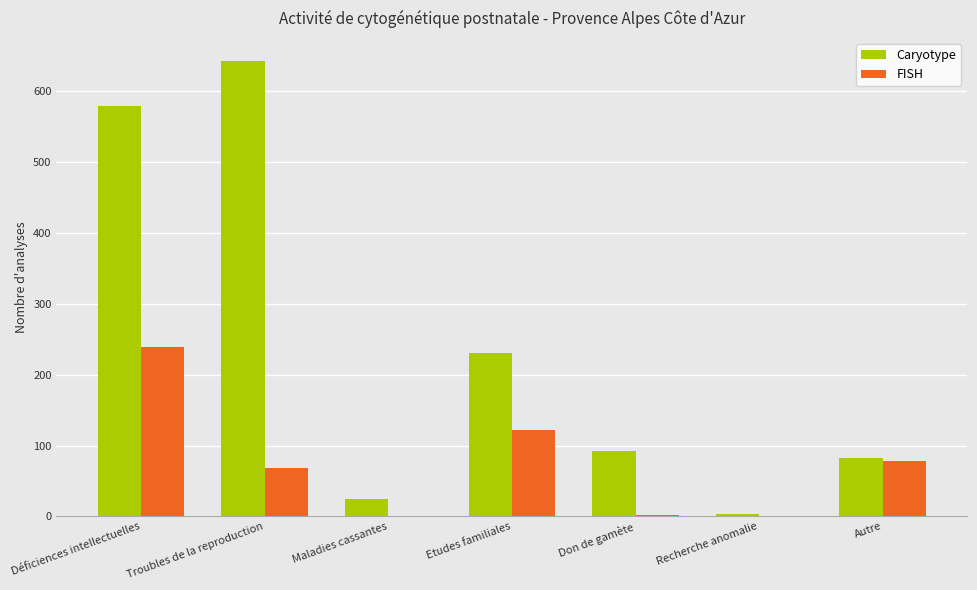

Where is Caryotype nearest to the value 323?

Etudes familiales